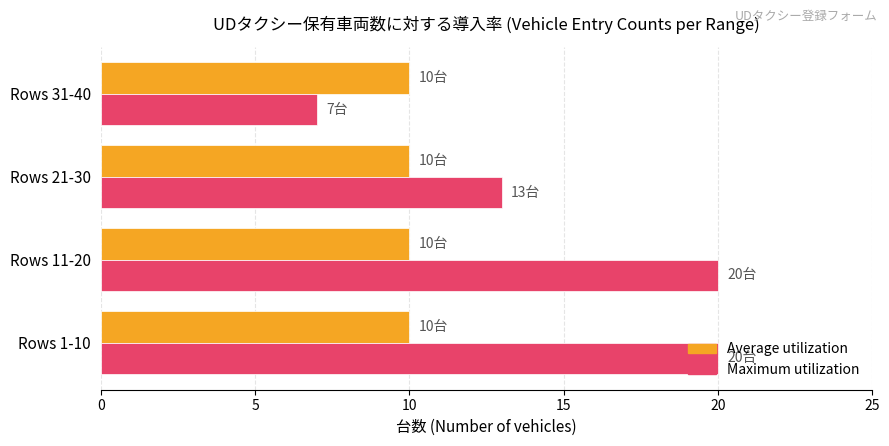

The value of Maximum utilization at Rows 21-30 is 21. True or false?

False